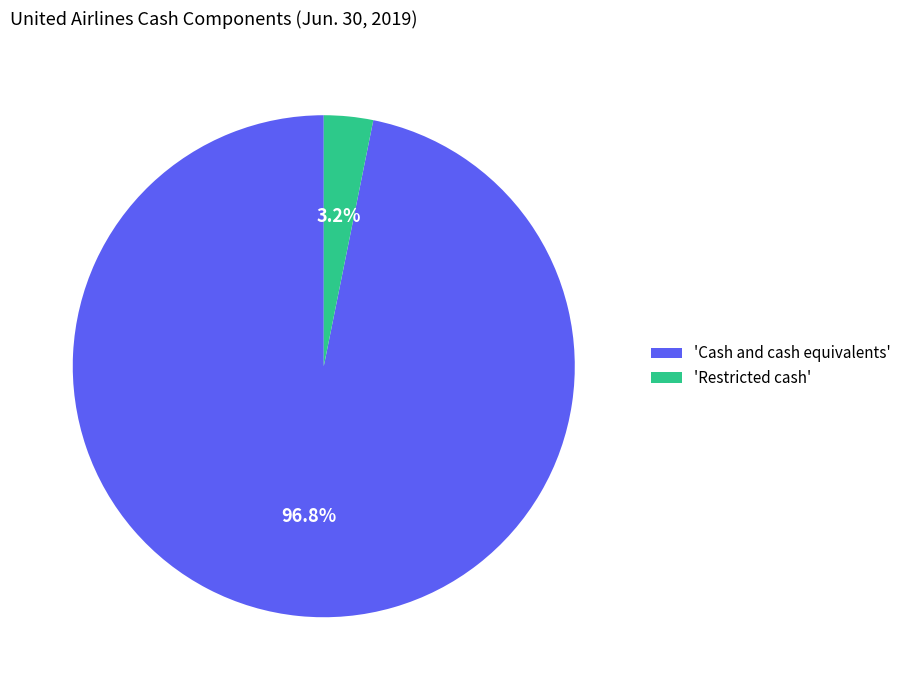

Which category has the smallest portion of the pie?

'Restricted cash'